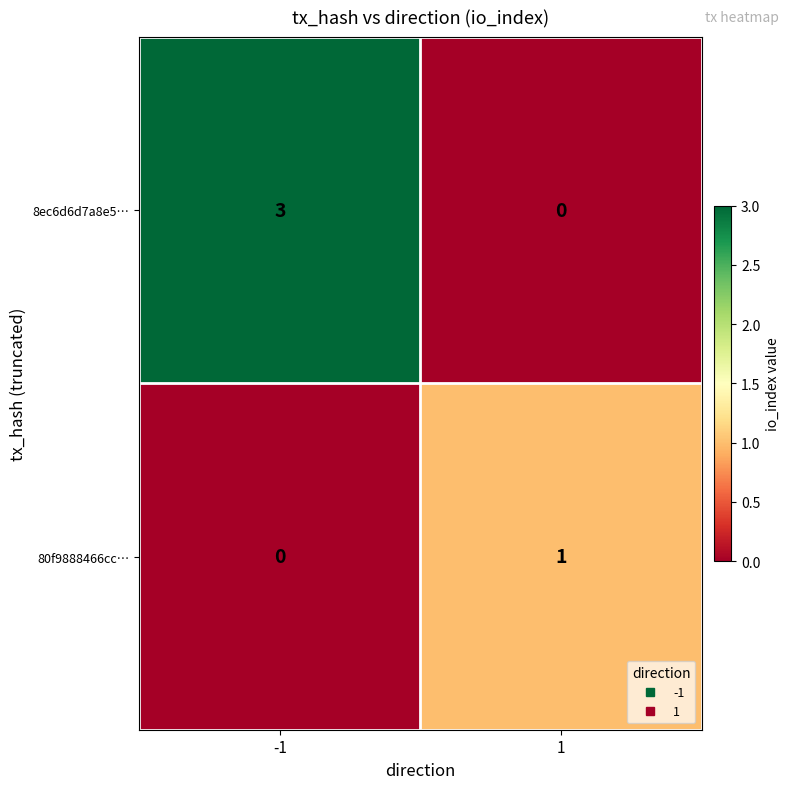

Which series changed the most between -1 and 1?

8ec6d6d7a8e5…